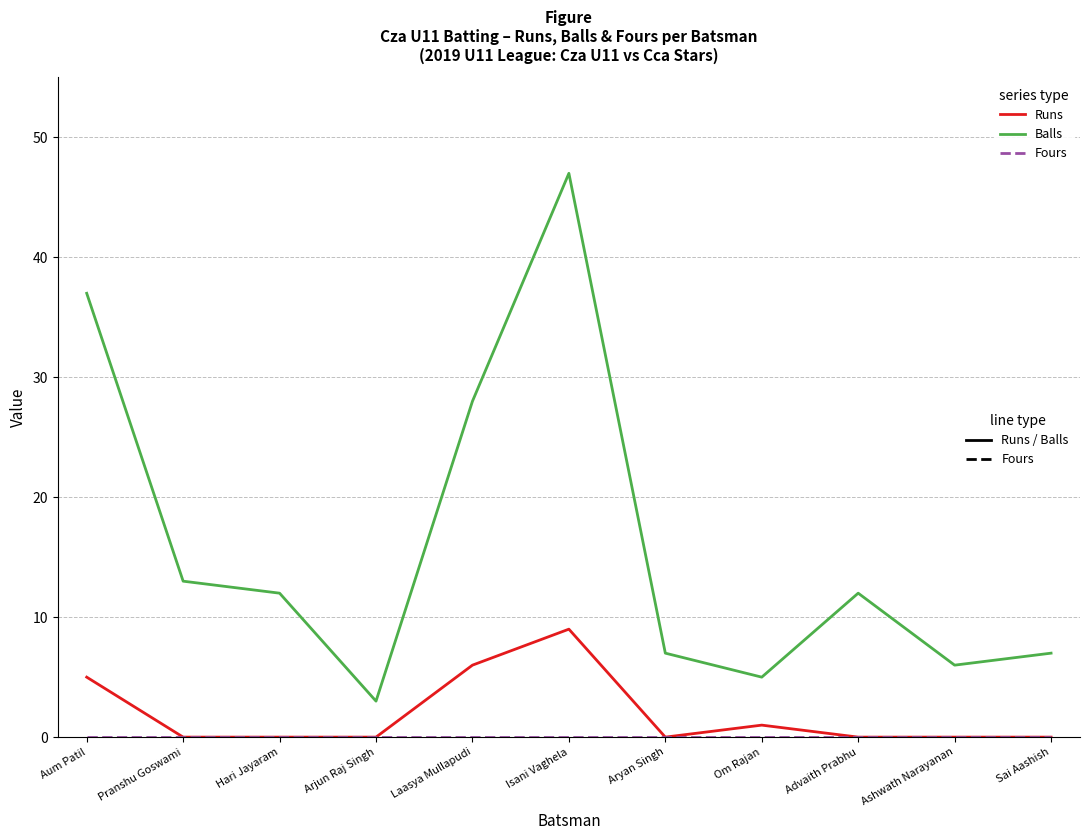

What is the greatest value displayed?

47